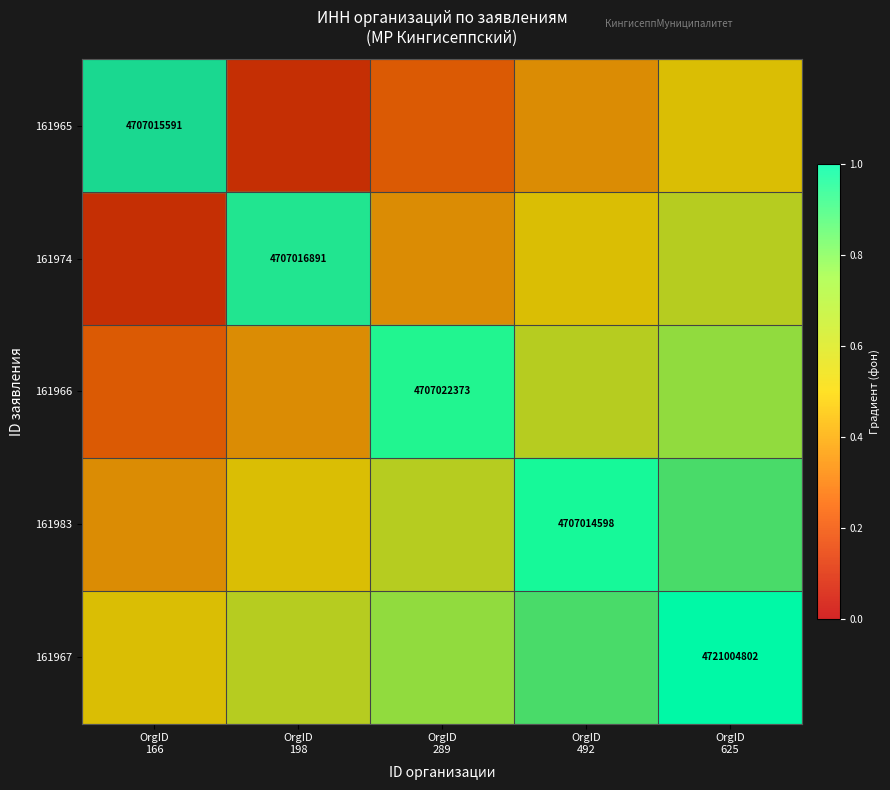

The 161966 series shows 0.3 at OrgID 625. True or false?

False